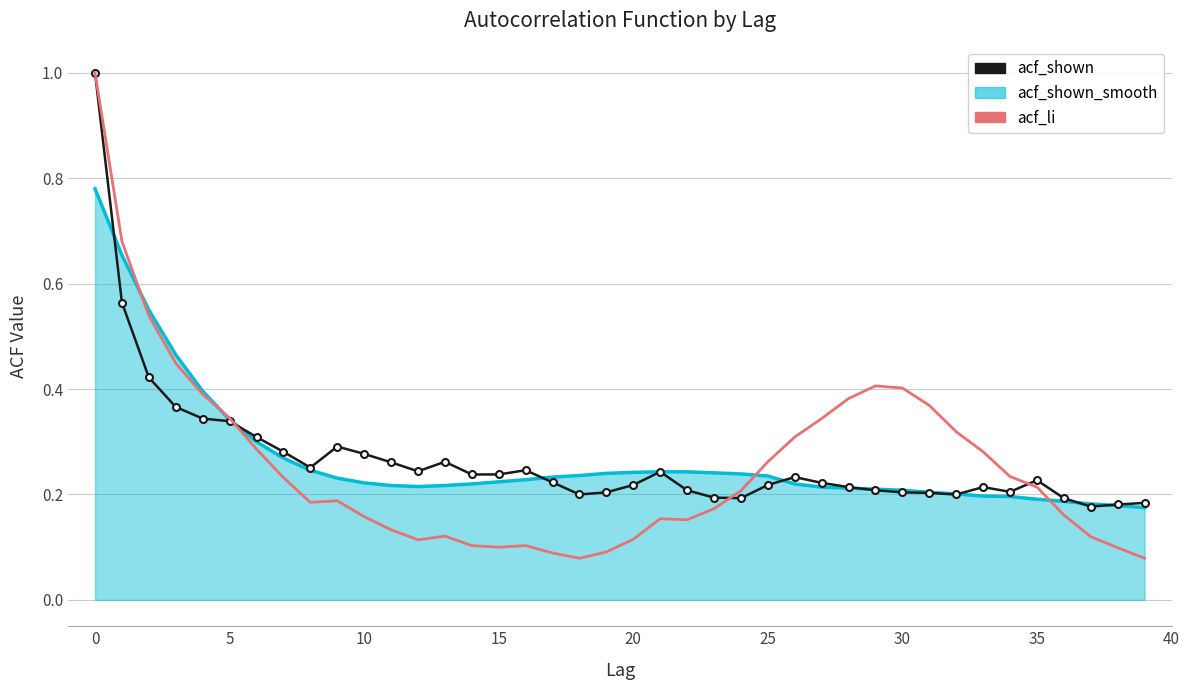

Which series has the widest spread of values?

acf_li